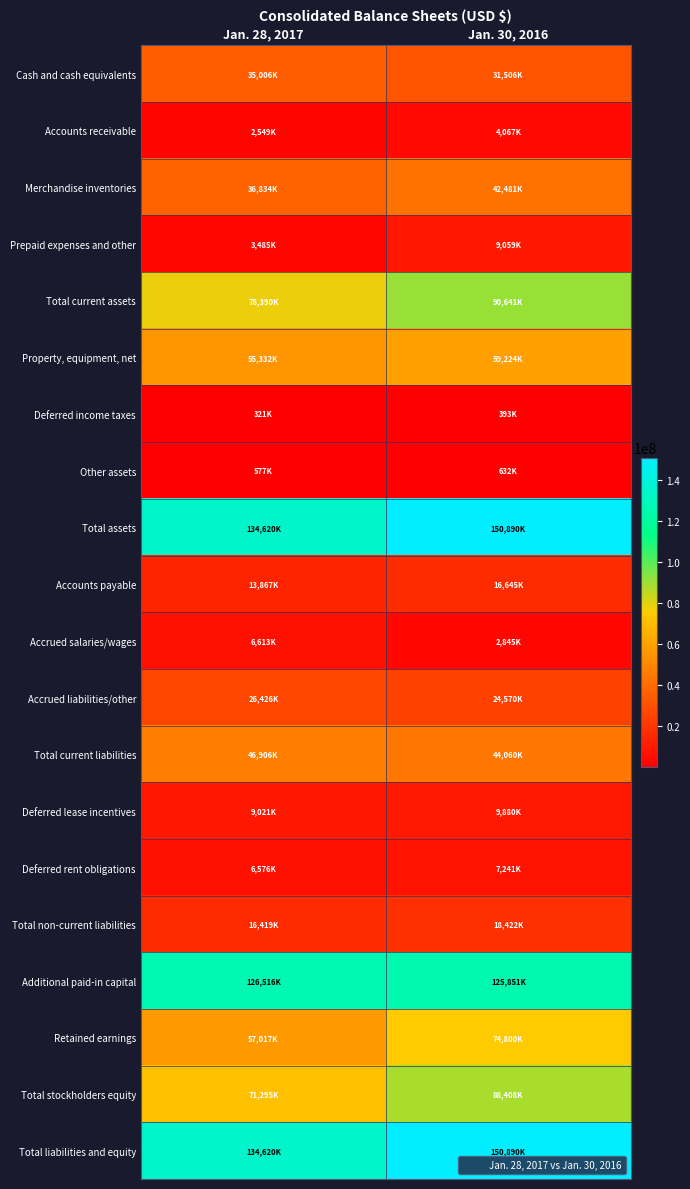

What is the difference between the highest and lowest values at Jan. 28, 2017?

134299000